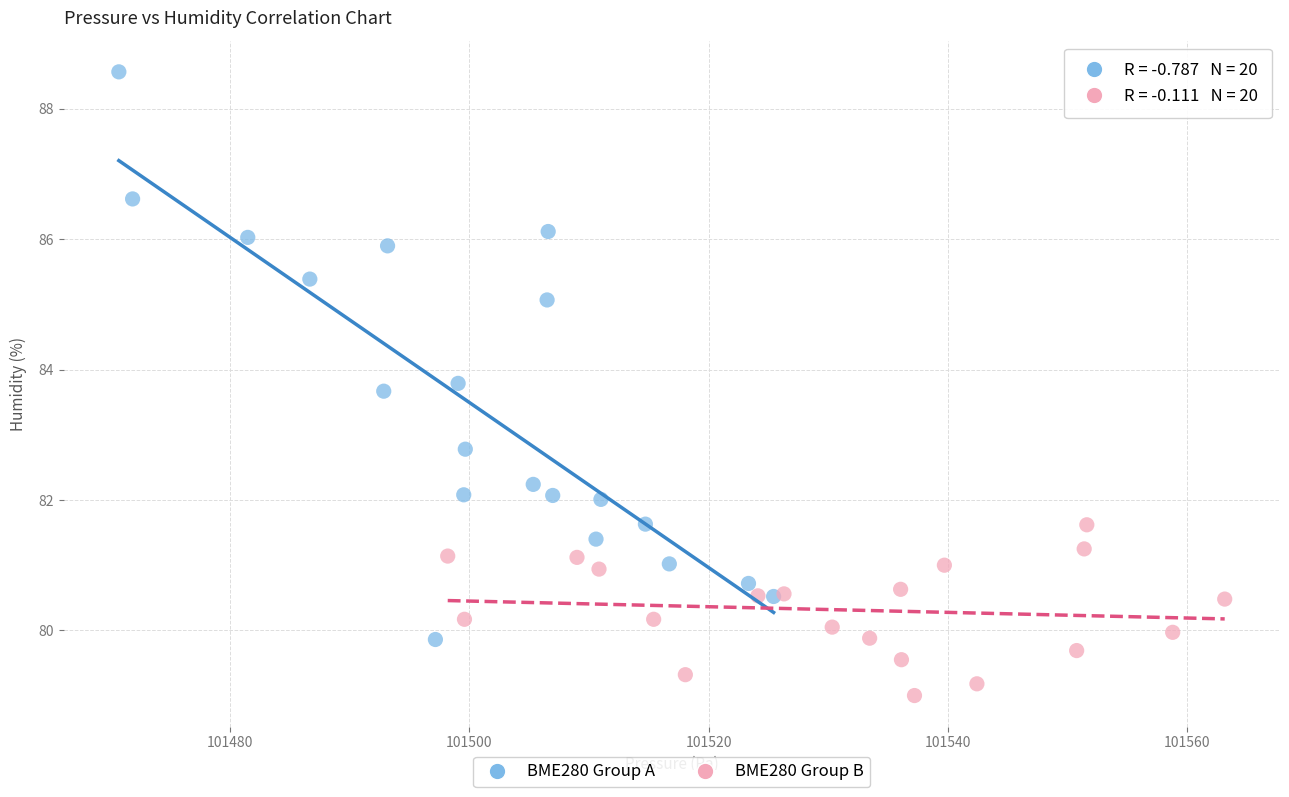

Which series reaches the minimum Y coordinate?

BME280 Group B